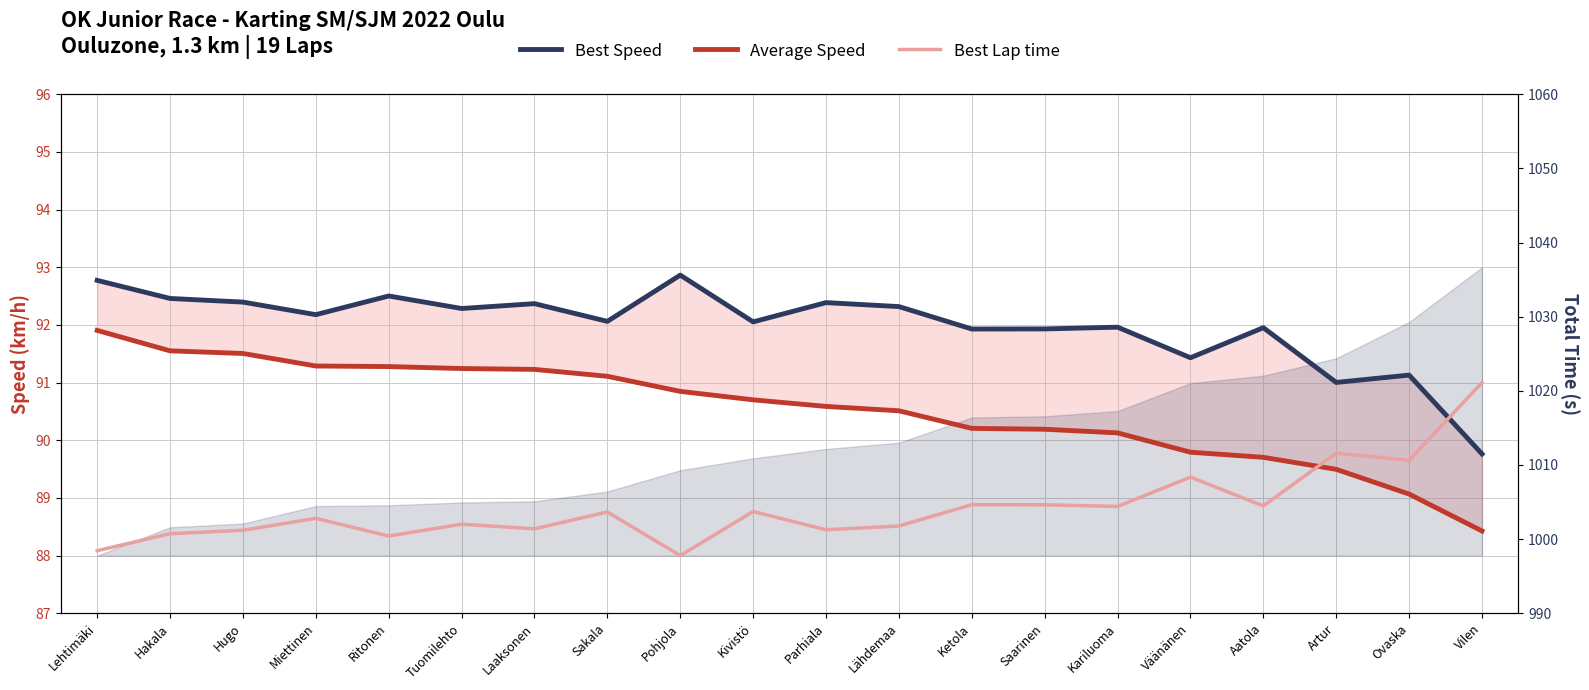

True or false: Best Speed and Average Speed cross at least once.

False